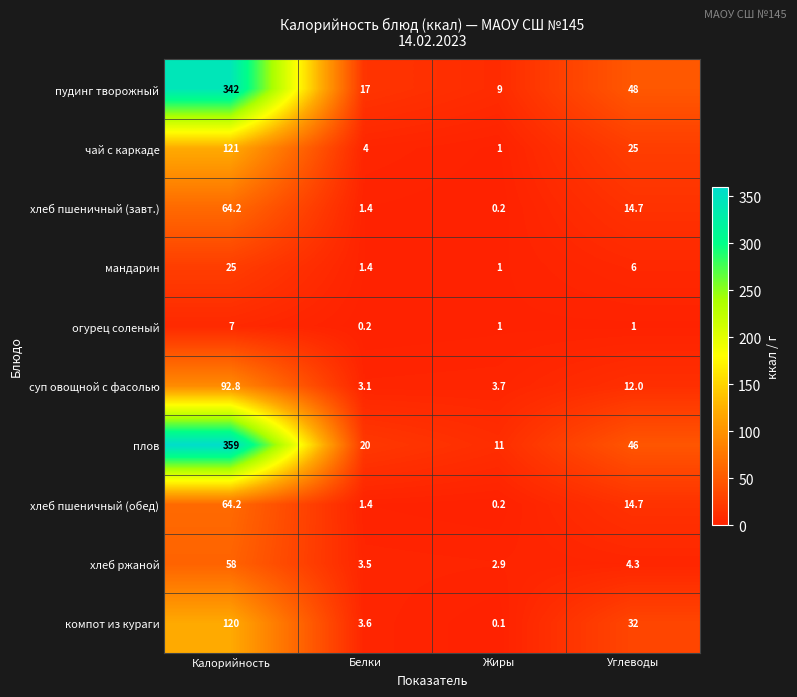

At which label is мандарин closest to 13?

Углеводы